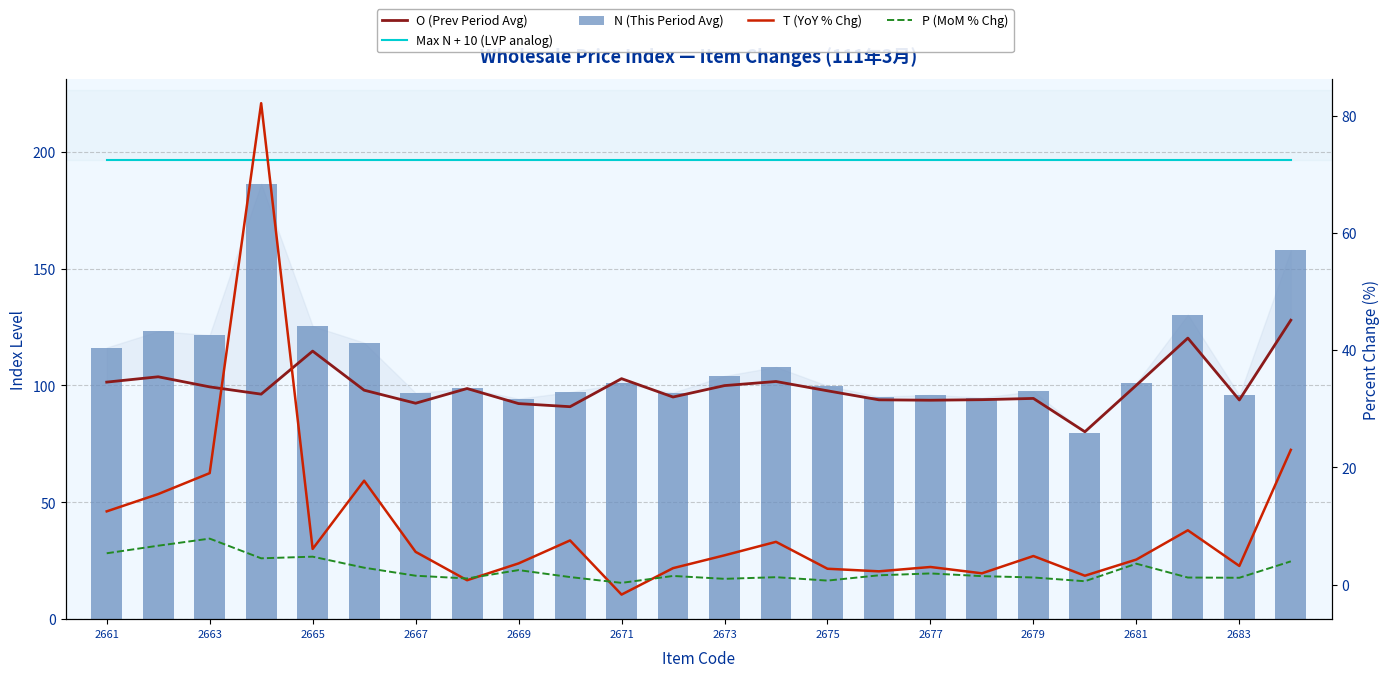

What is the value of the N (This Period Avg) bar at the 5th from the left?

125.4